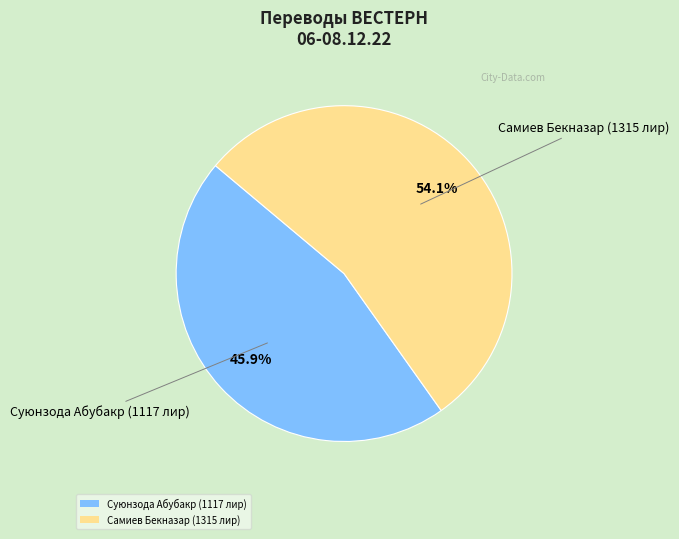

The Суюнзода Абубакр (1117 лир) slice represents 46% of the pie. True or false?

True